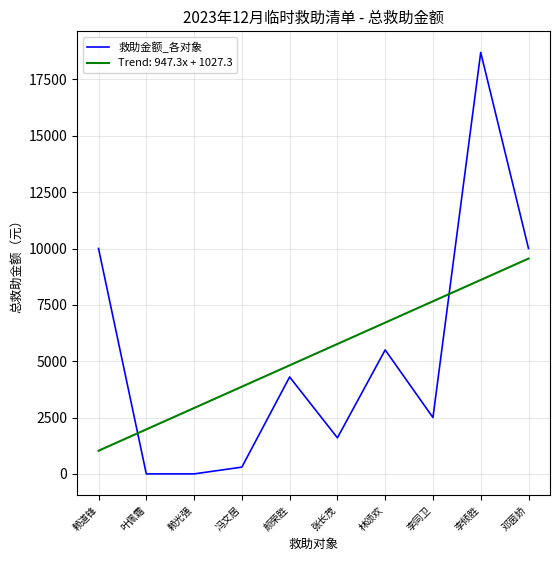

Between 颜荣胜 and 李倾胜, which series saw the biggest shift?

救助金额_各对象